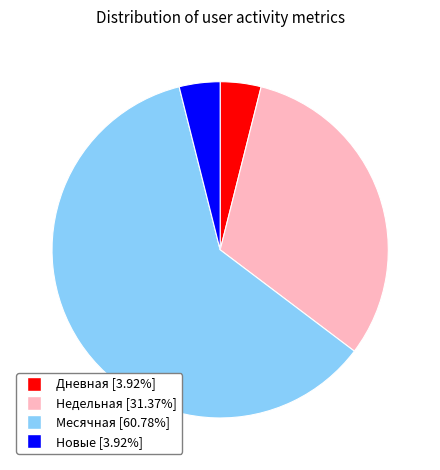

Is there a majority slice in this chart?

Yes